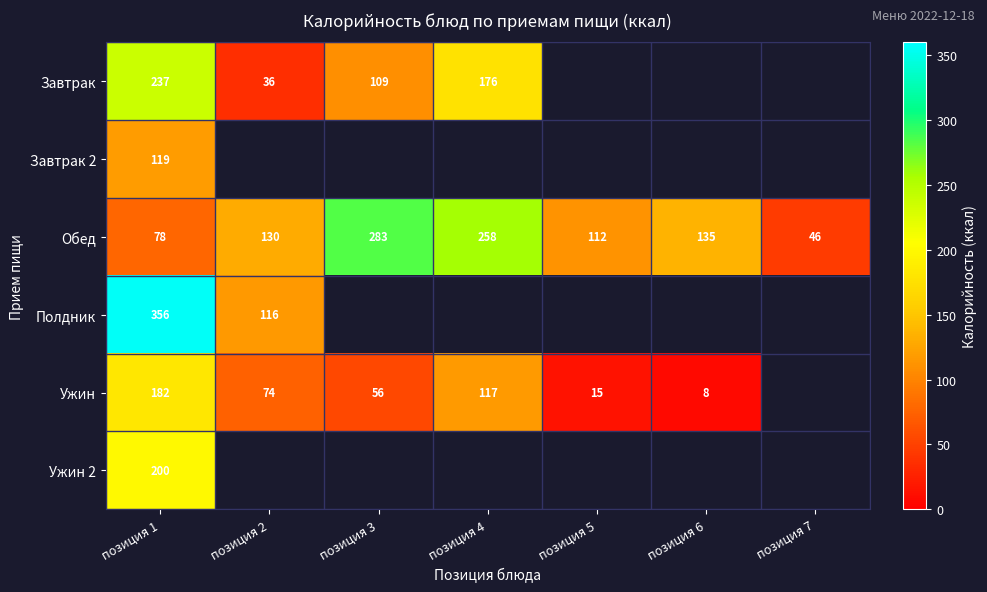

Between позиция 1 and позиция 3, which is larger?

позиция 1